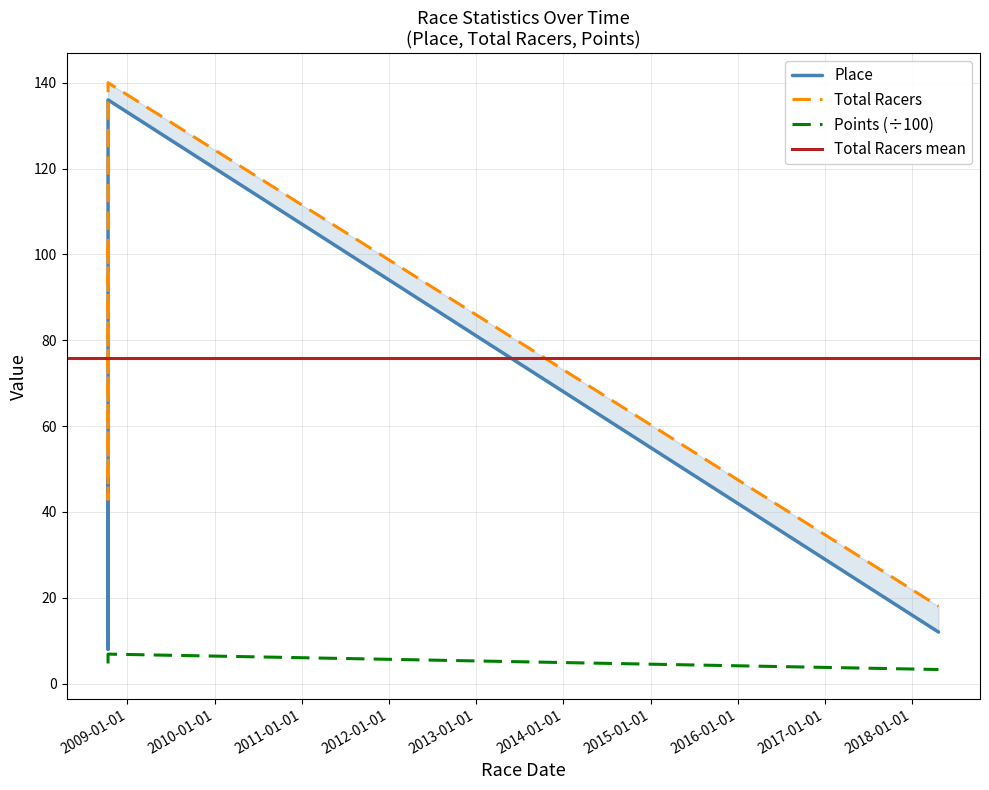

Rank the categories by Place value from highest to lowest.

2008-10-12, 2008-10-12, 2018-04-21, 2008-10-12